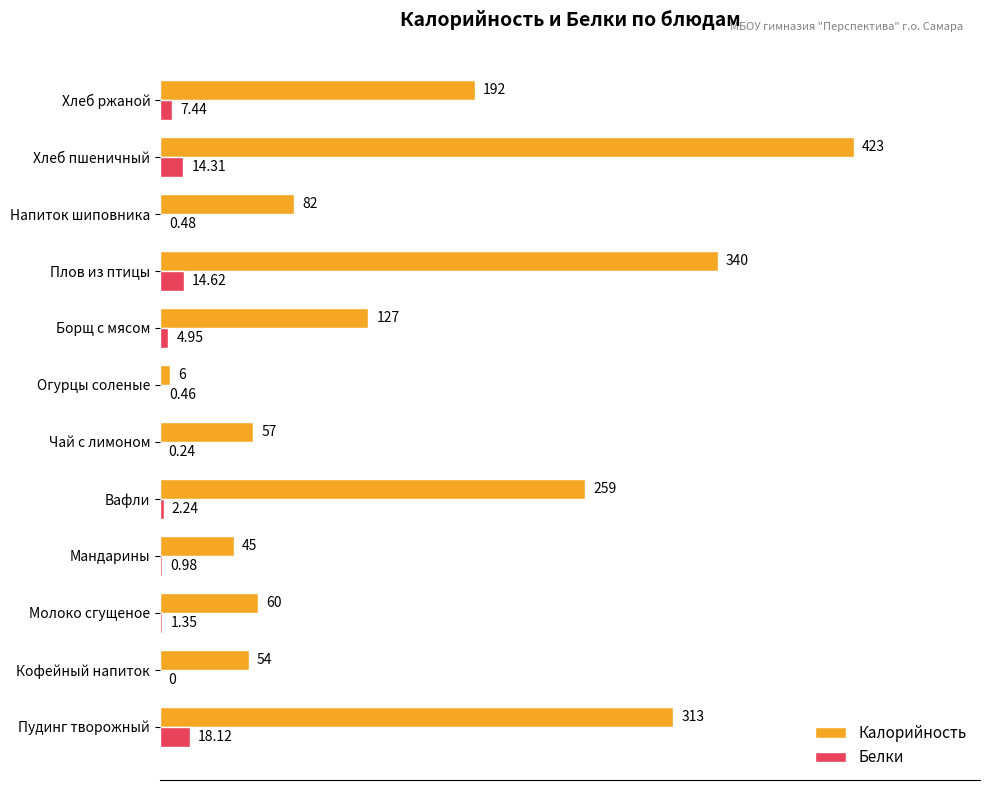

Where is Белки nearest to the value 9?

Хлеб ржаной